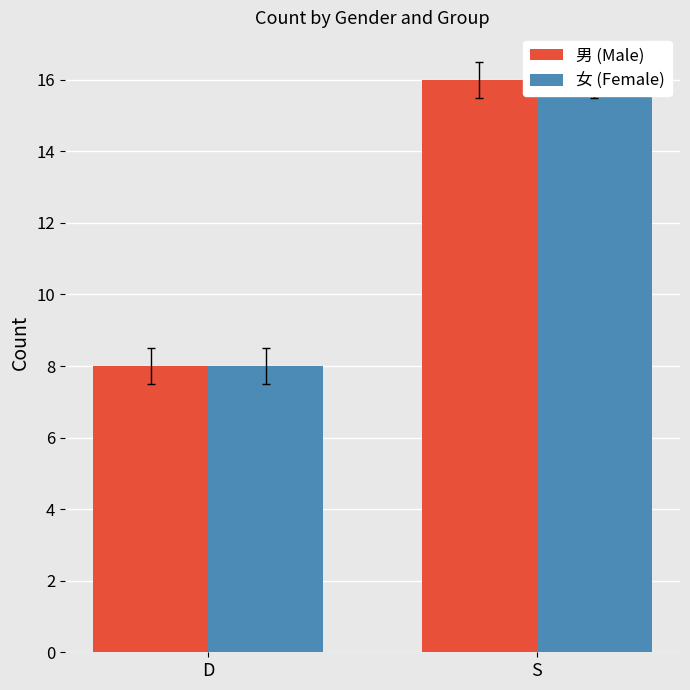

What is the minimum value for 男 (Male)?

8